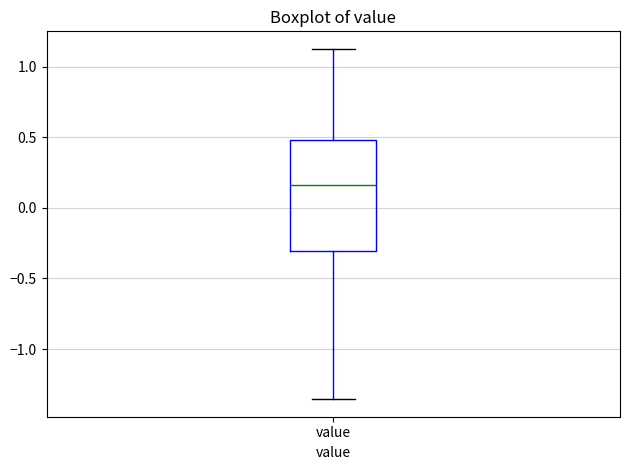

Read this box plot against the y-axis: the position of the median line, the range covered by the box, and the ends of both whiskers. The values are not printed on the chart, so give them approximately, as read against the axis.

median 0.15, box -0.30 to 0.50, whiskers -1.35 to 1.15